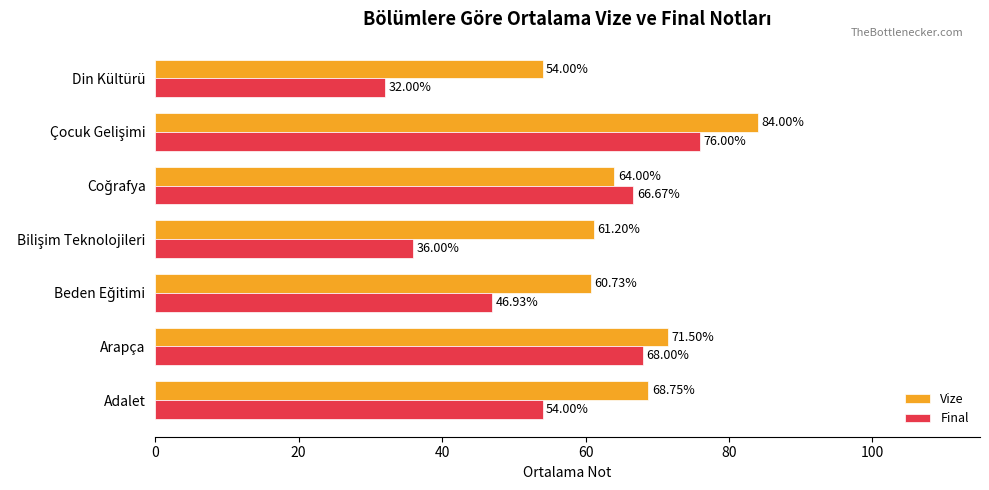

What is the difference between the second highest and second lowest values in the Final series?

32.0